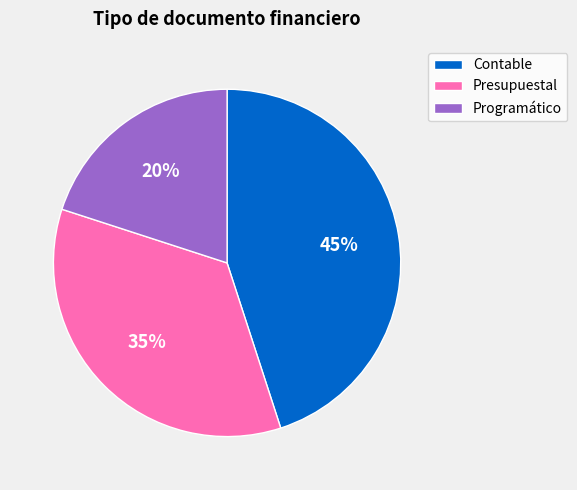

Count the number of slices in the pie.

3